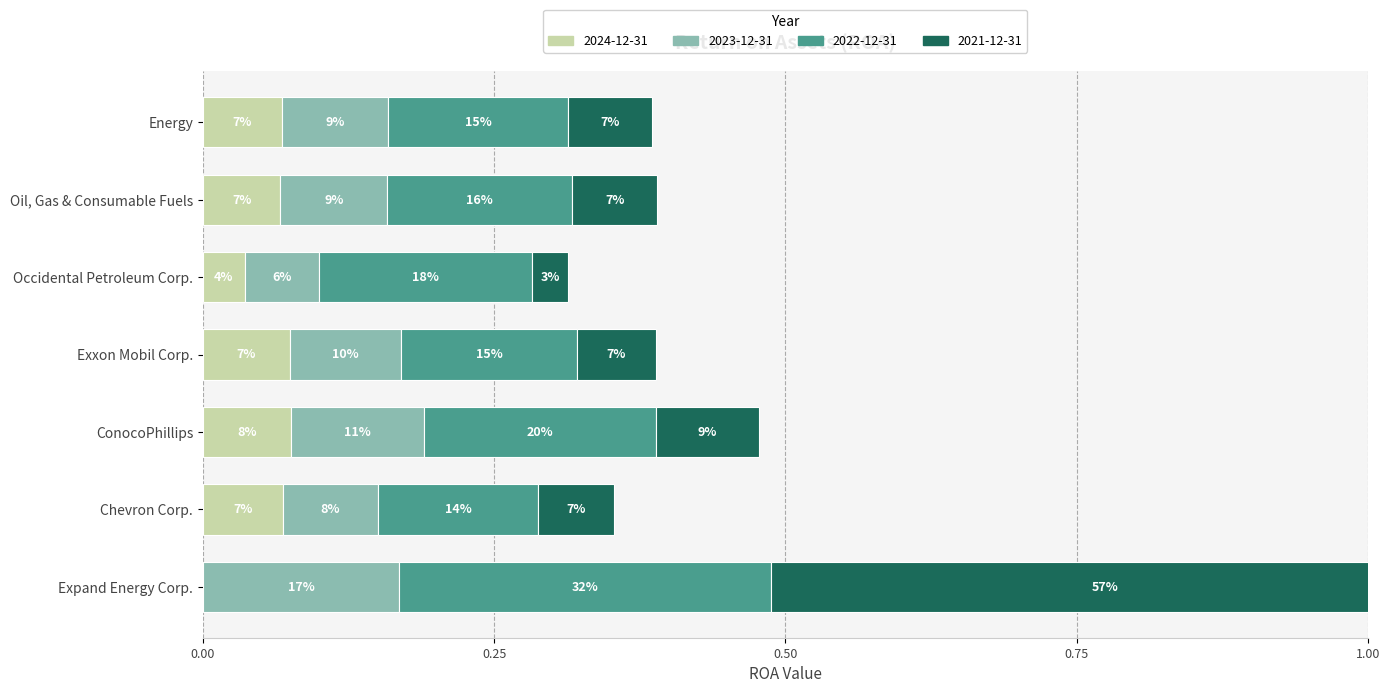

Which category has the highest value across all series?

Expand Energy Corp.